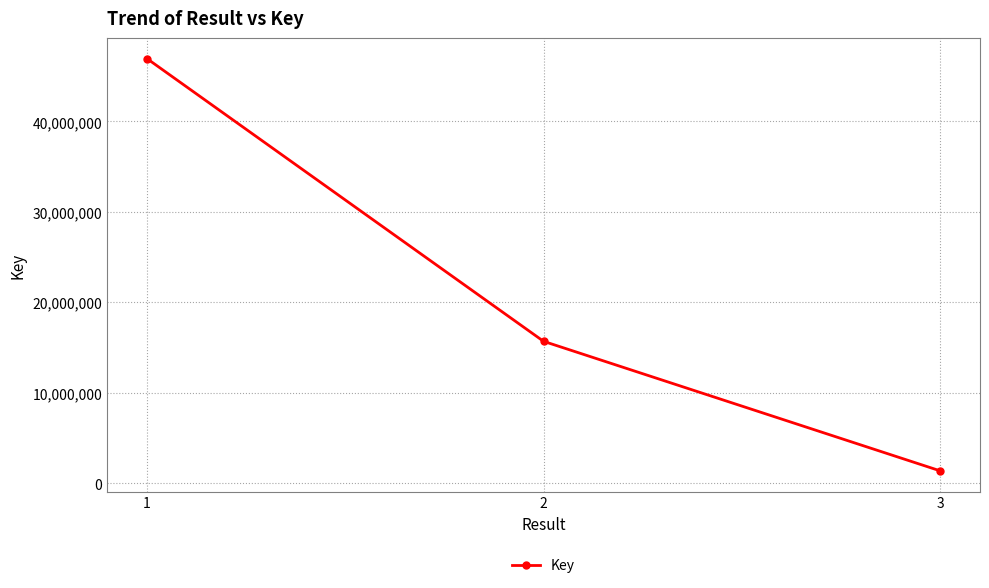

List the labels in order of value, largest first.

1, 2, 3